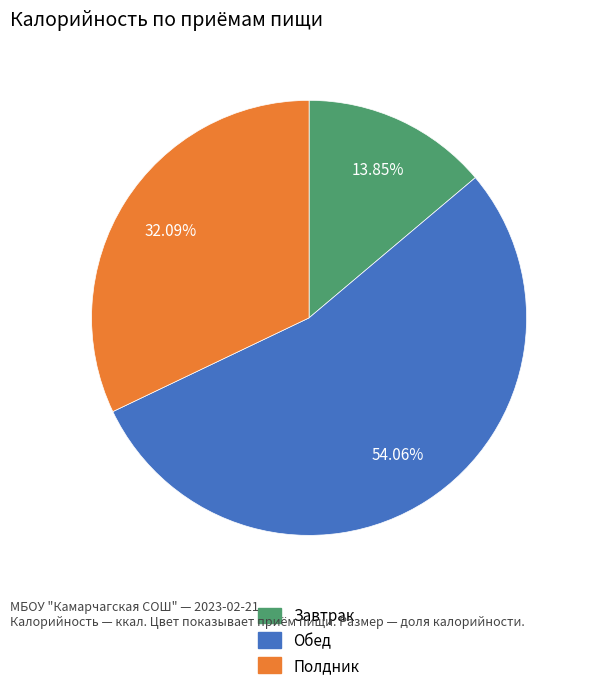

Does Полдник account for over 50% of the chart?

No